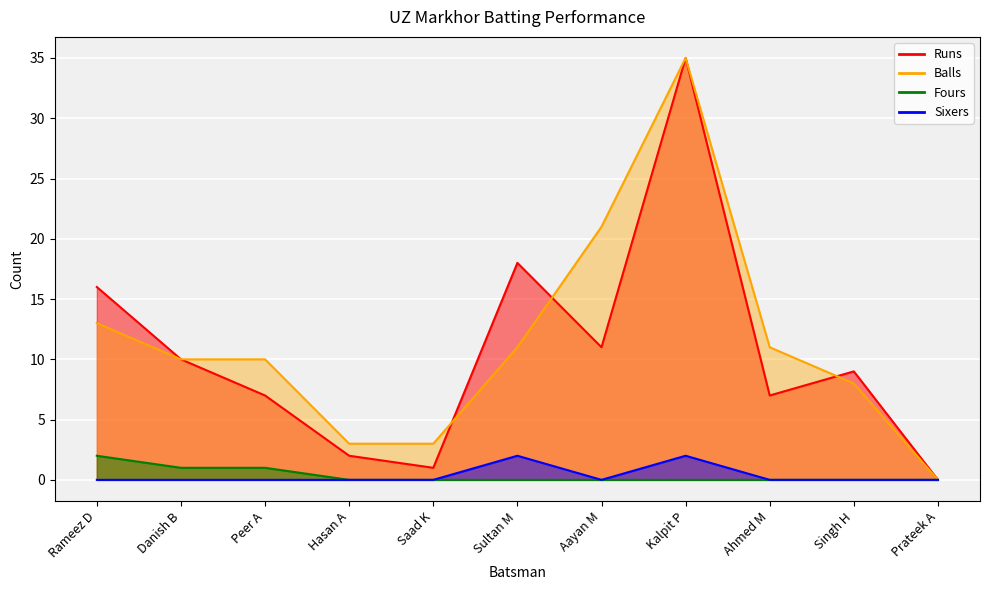

How many Sixers values are between 0 and 1?

9